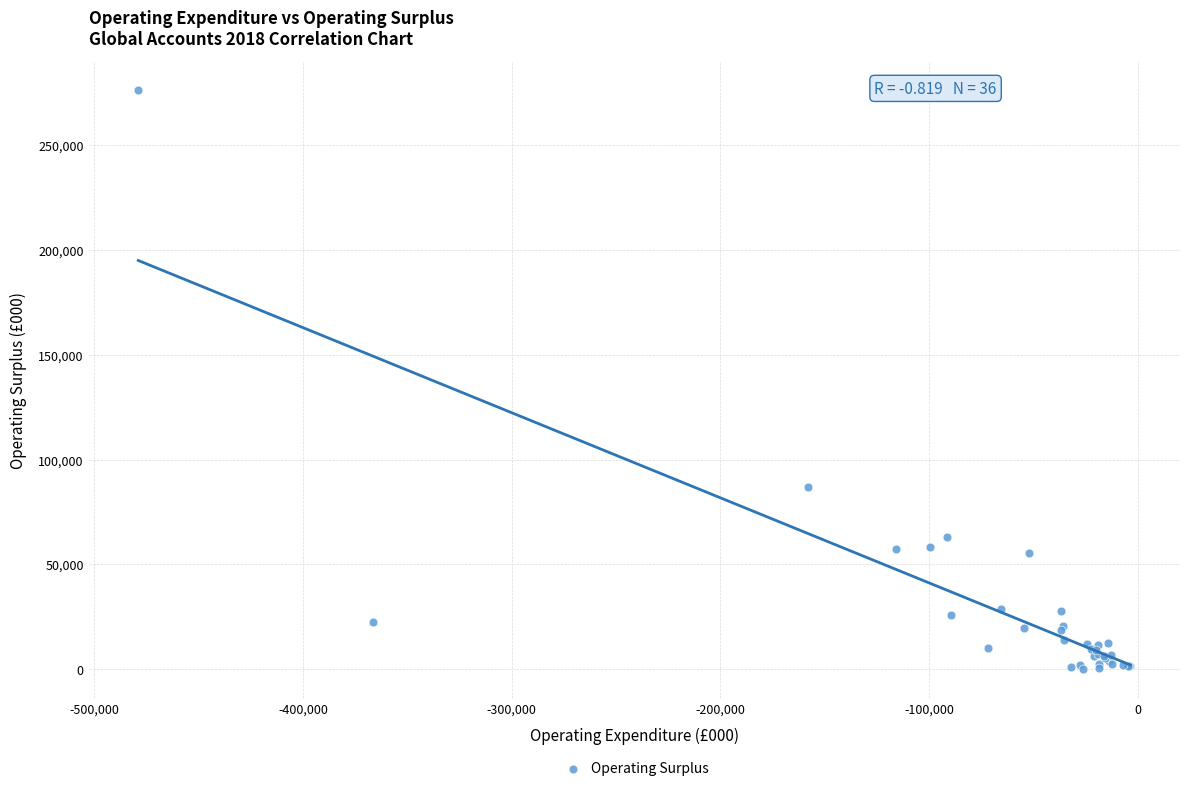

What Y value in the scatter plot is closest to 138225?

86809